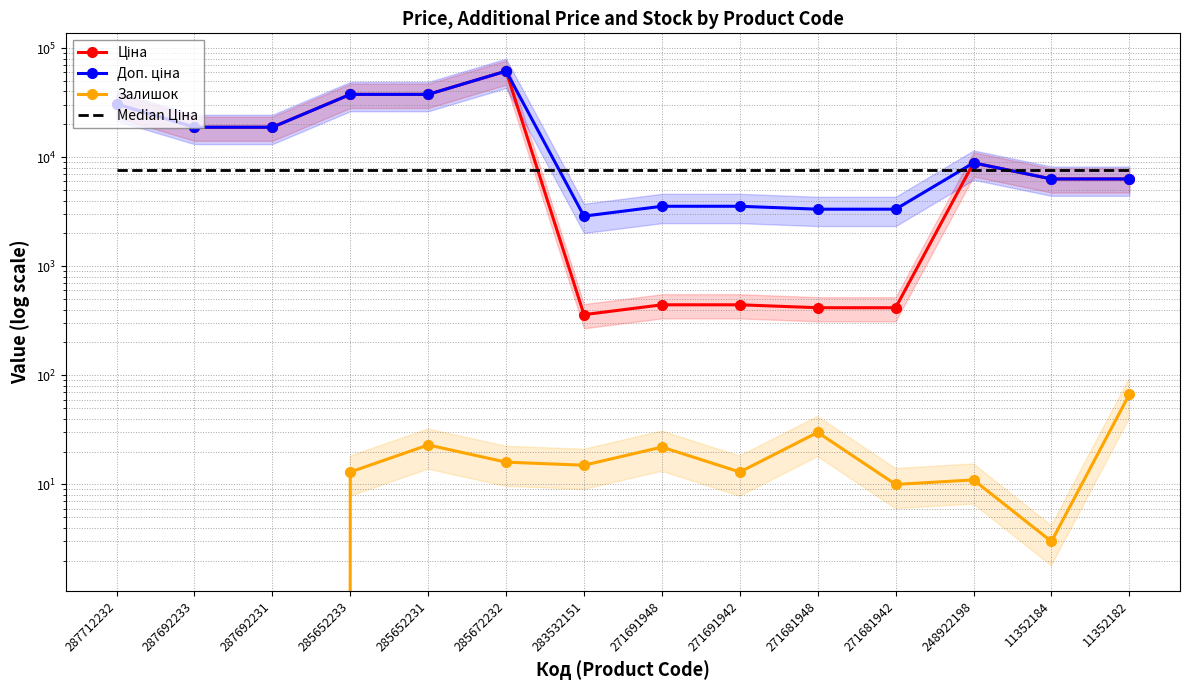

What is the lowest value of the Ціна series?

359.9